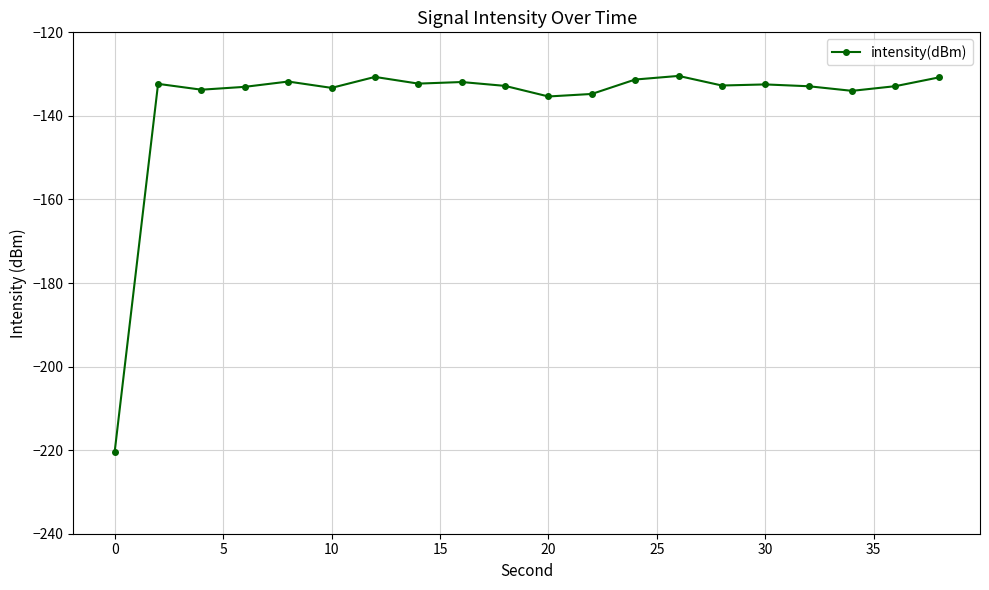

What is the average value?

-137.0